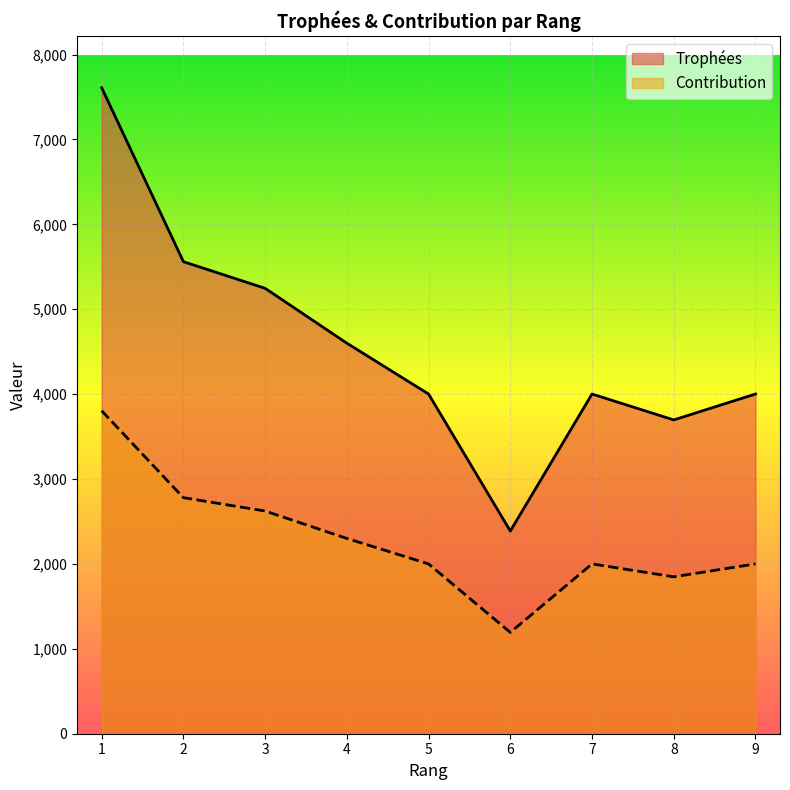

The value of Contribution at 2 is 832. True or false?

False